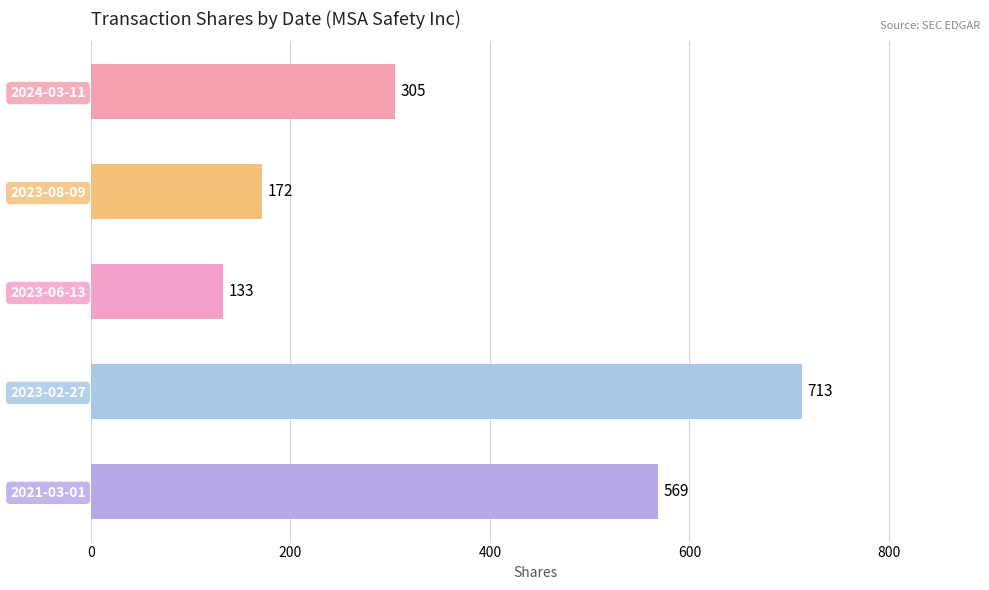

True or false: the data shows 305 at 2024-03-11.

True